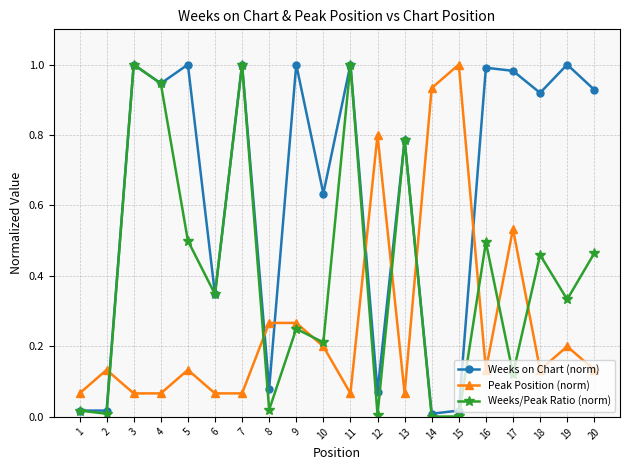

List the series in order of their overall mean, lowest first.

Peak Position (norm), Weeks/Peak Ratio (norm), Weeks on Chart (norm)